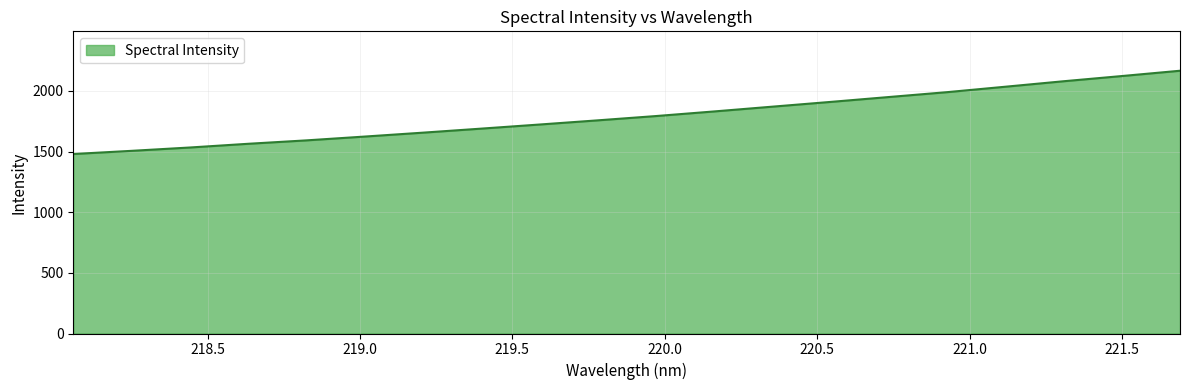

True or false: there are more than 0 points higher than both neighbors.

False